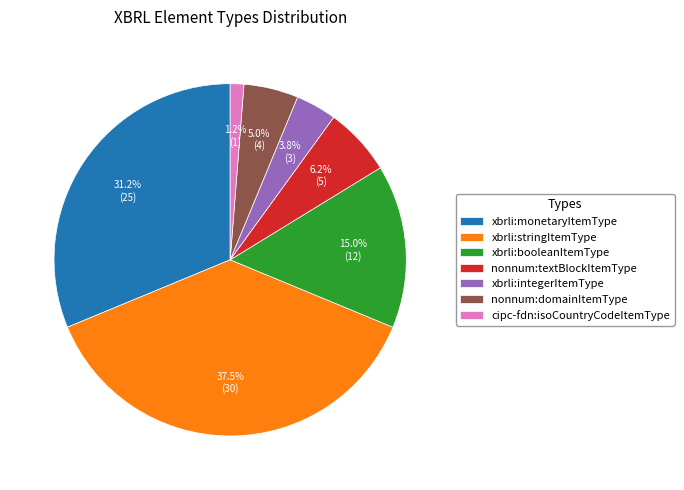

Which has a higher value, xbrli:monetaryItemType or xbrli:integerItemType?

xbrli:monetaryItemType